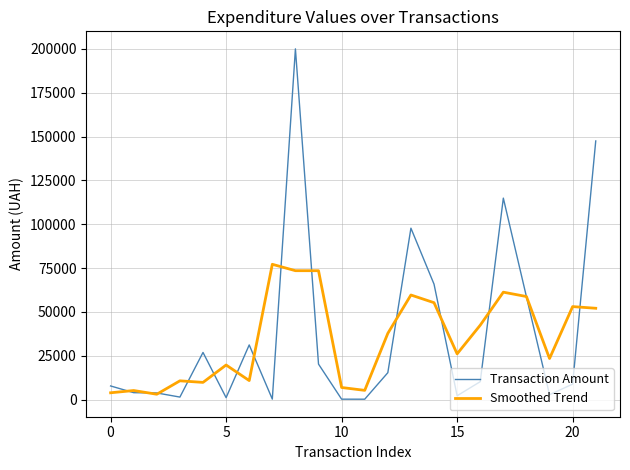

Is this an area chart (filled region under the line)?

No